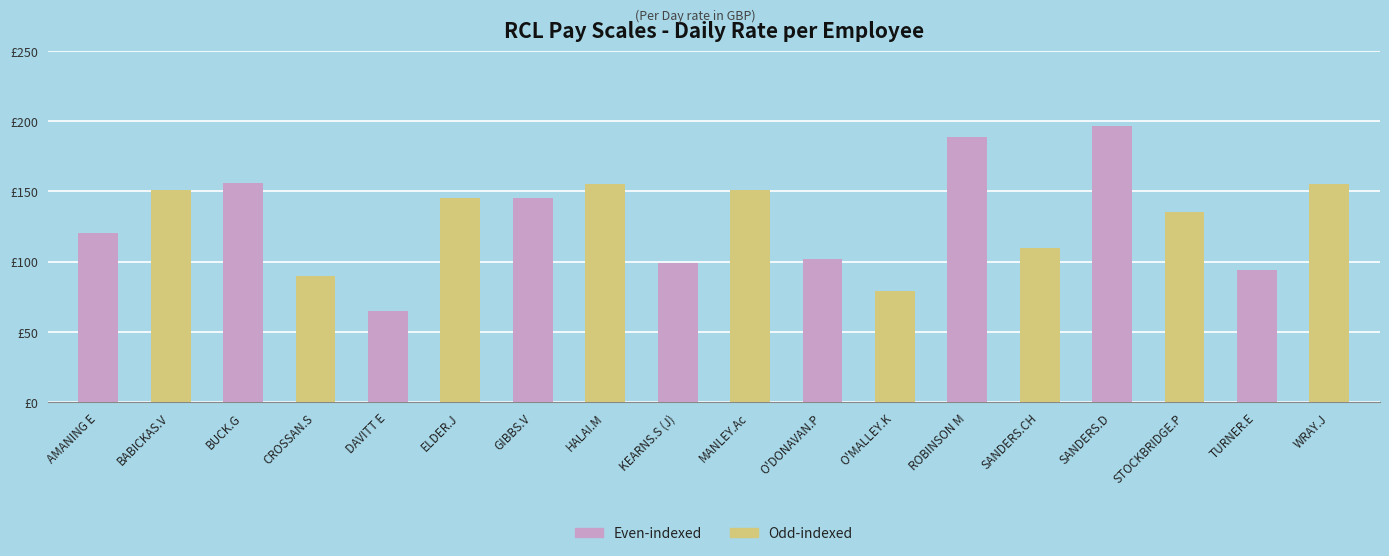

What is the change in value from HALAI.M to MANLEY.Ac?

-4